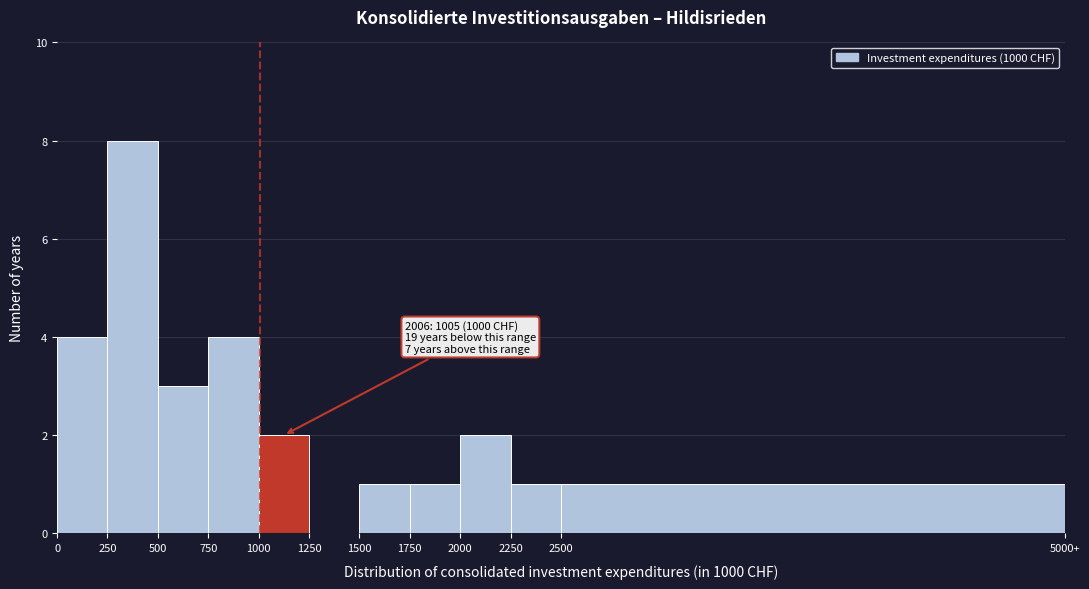

Reading right to left, extract all data points from this chart.

2500=1	2250=1	2000=2	1750=1	1500=1	1250=0	1000=2	750=4	500=3	250=8	0=4